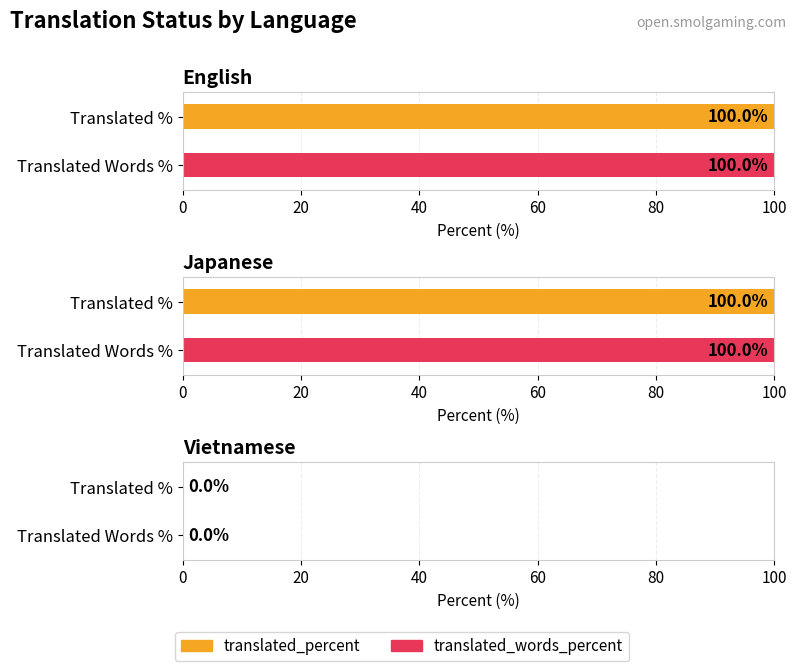

What position from the right is Japanese?

2